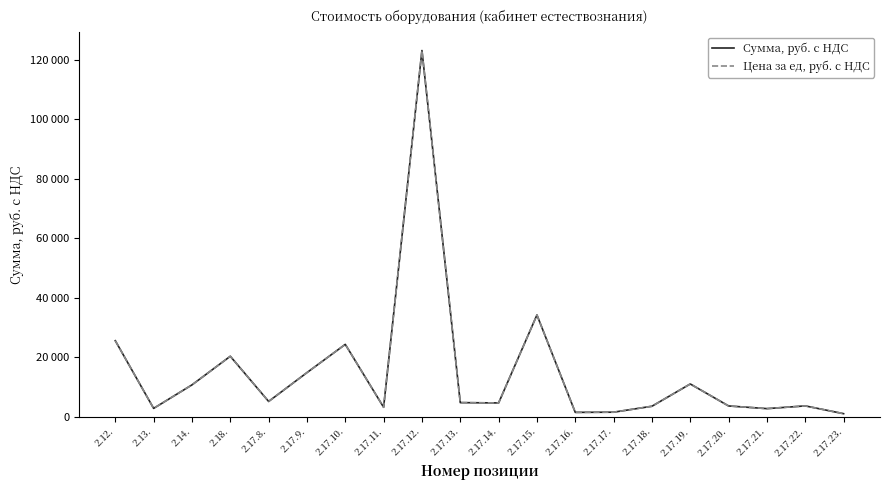

Reading left to right, what are all the values shown in this chart?

Сумма, руб. с НДС: 2.12.=25540	2.13.=2760	2.14.=10670	2.18.=20300	2.17.8.=5100	2.17.9.=14800	2.17.10.=24300	2.17.11.=3140	2.17.12.=123200	2.17.13.=4700	2.17.14.=4600	2.17.15.=34200	2.17.16.=1420	2.17.17.=1480	2.17.18.=3480	2.17.19.=10980	2.17.20.=3580	2.17.21.=2680	2.17.22.=3600	2.17.23.=980
Цена за ед, руб. с НДС: 2.12.=25540	2.13.=2760	2.14.=10670	2.18.=20300	2.17.8.=5100	2.17.9.=14800	2.17.10.=24300	2.17.11.=3140	2.17.12.=123200	2.17.13.=4700	2.17.14.=4600	2.17.15.=34200	2.17.16.=1420	2.17.17.=1480	2.17.18.=3480	2.17.19.=10980	2.17.20.=3580	2.17.21.=2680	2.17.22.=3600	2.17.23.=980